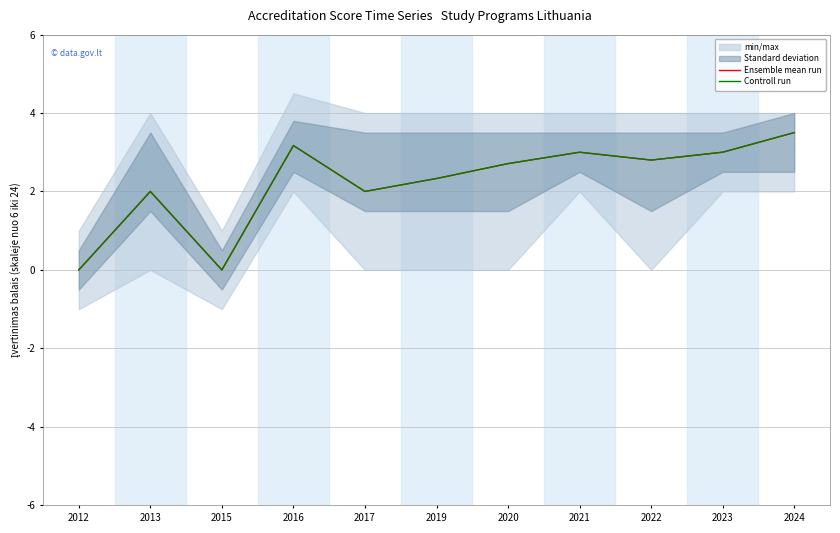

True or false: Ensemble mean run and Controll run cross at least once.

False